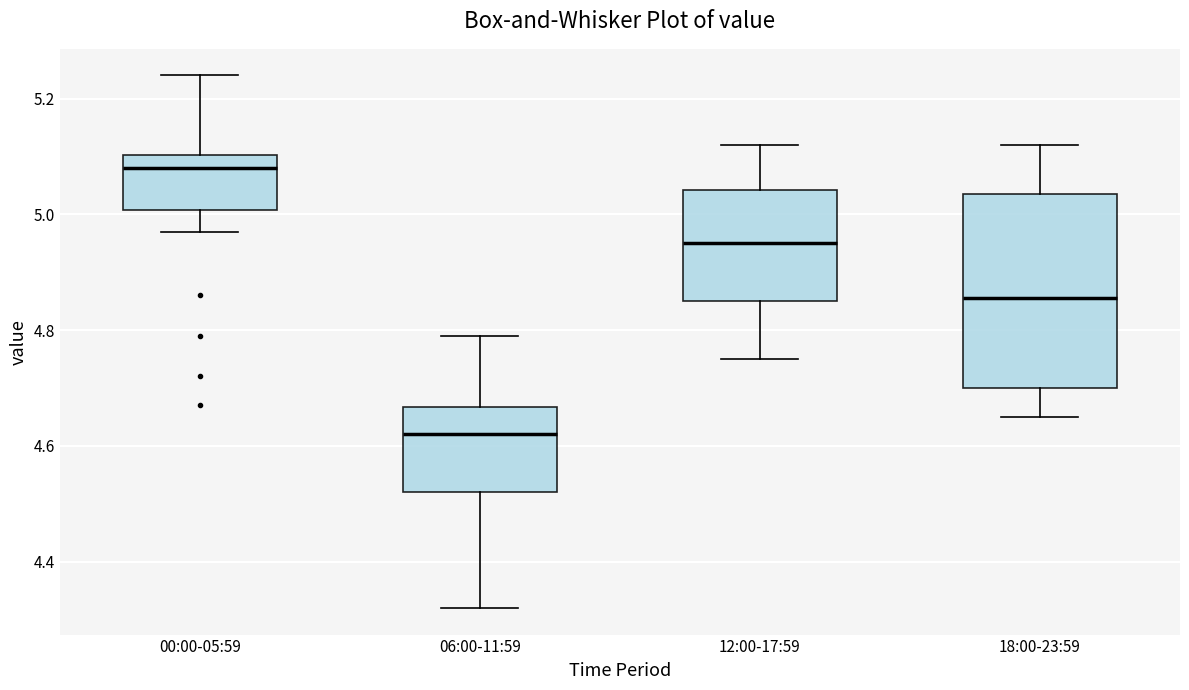

Comparing the boxes themselves (not the whiskers), which one is the tallest?

18:00-23:59